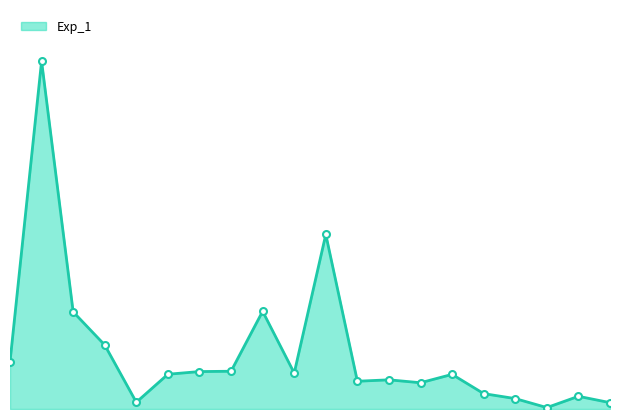

Which label corresponds to the smallest value in the chart?

17